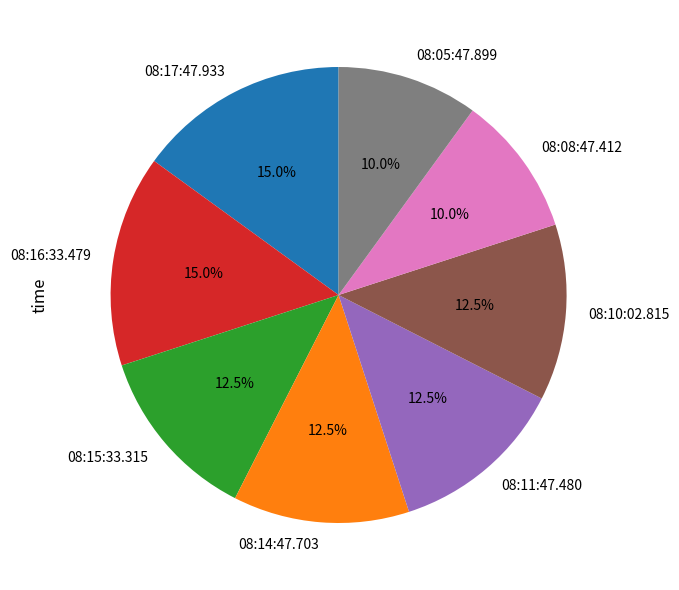

Is the sum of 08:08:47.412 and 08:10:02.815 greater than half?

No